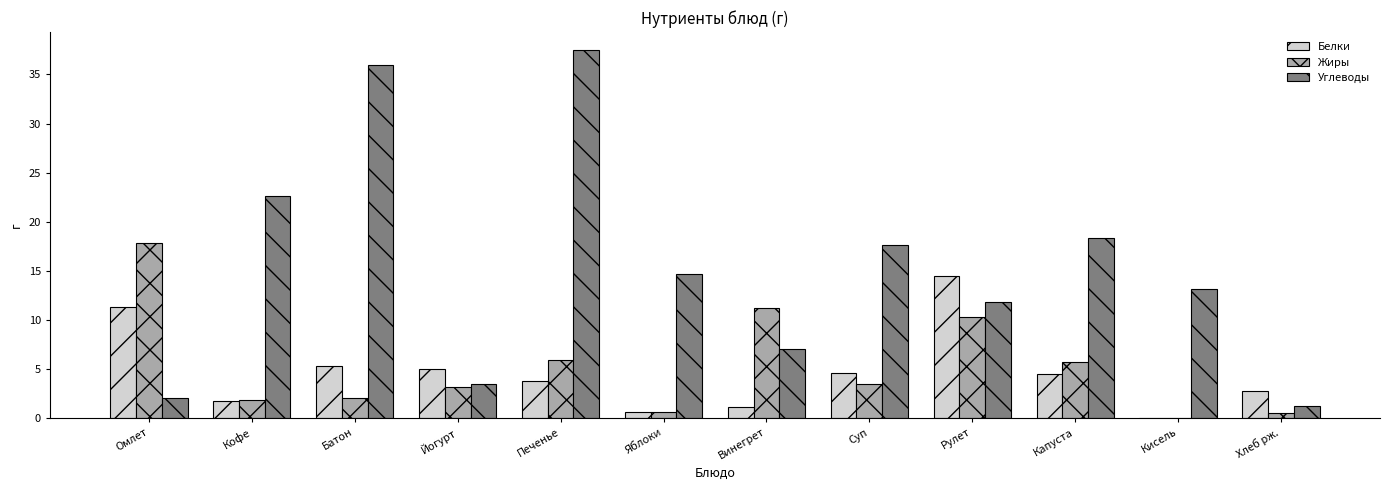

At which label is Углеводы closest to 19?

Капуста